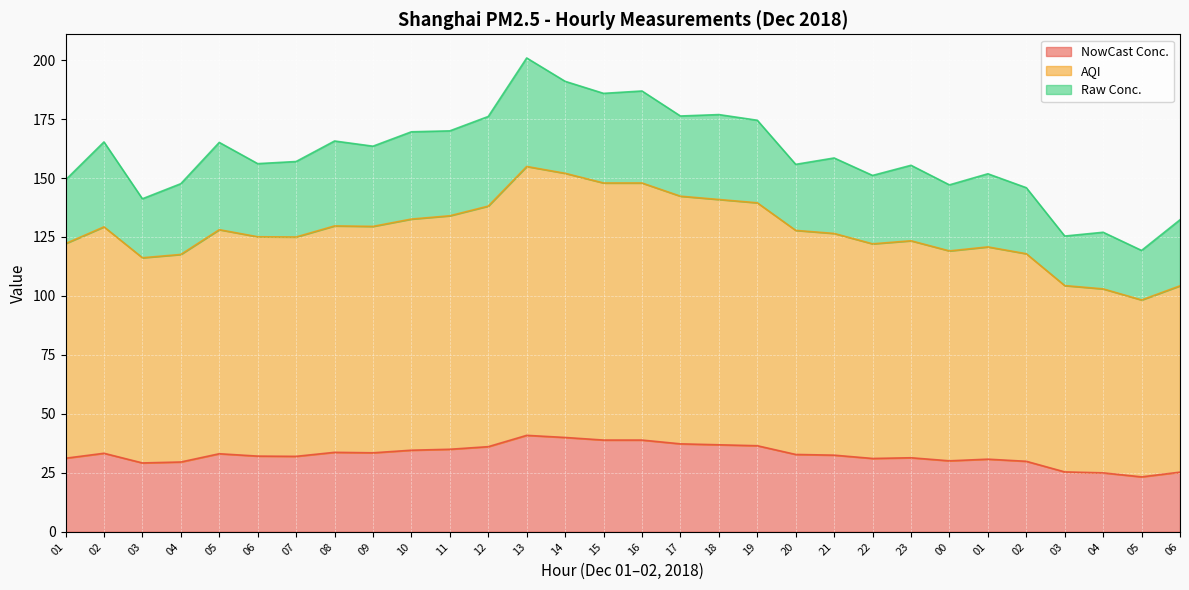

At which label does NowCast Conc. reach its peak?

13